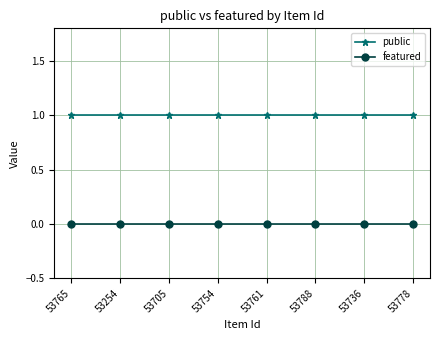

What is the label of the 3rd point from the right?

53788